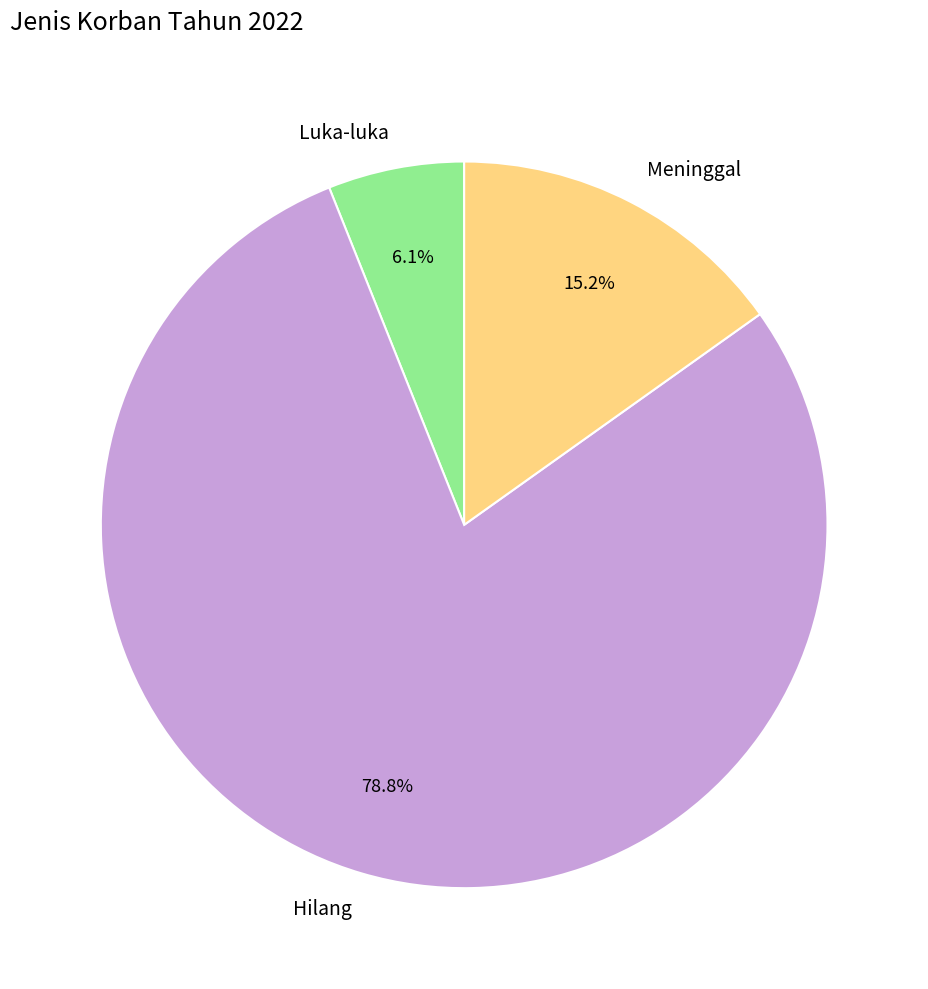

How much of the chart is everything except Meninggal?

84.8%